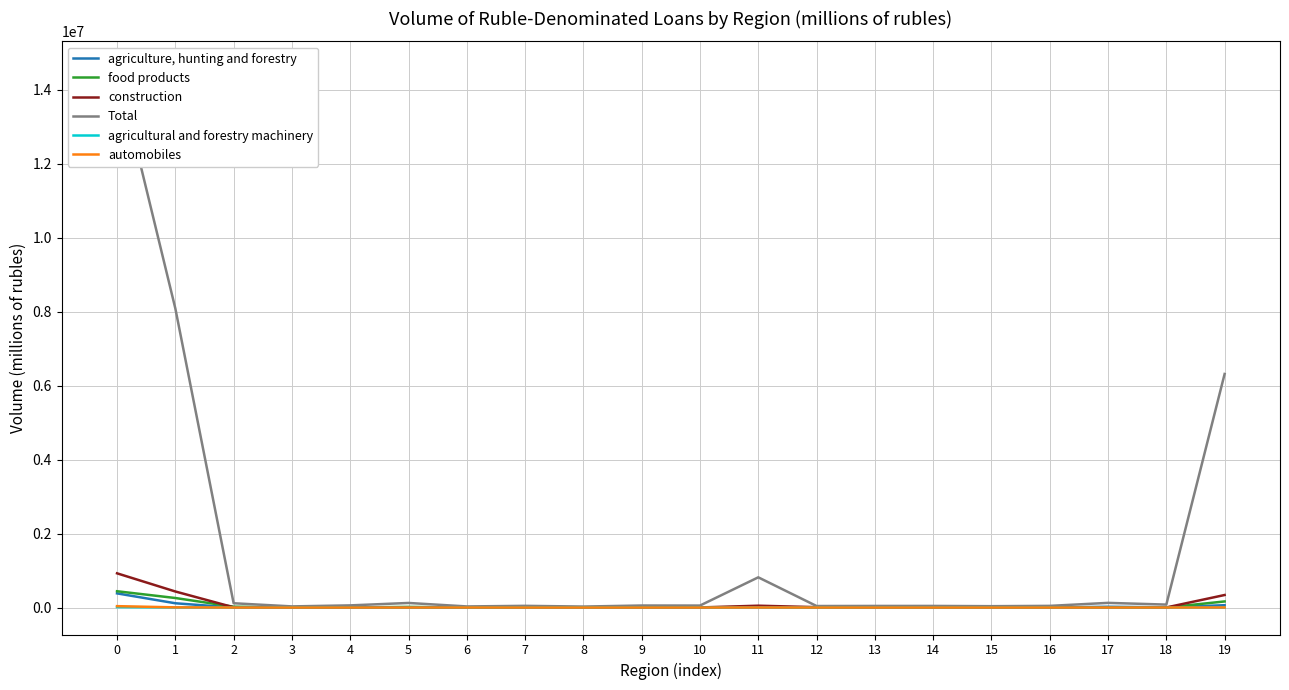

Rank the series at 15 from lowest to highest value.

agricultural and forestry machinery, automobiles, construction, agriculture, hunting and forestry, food products, Total